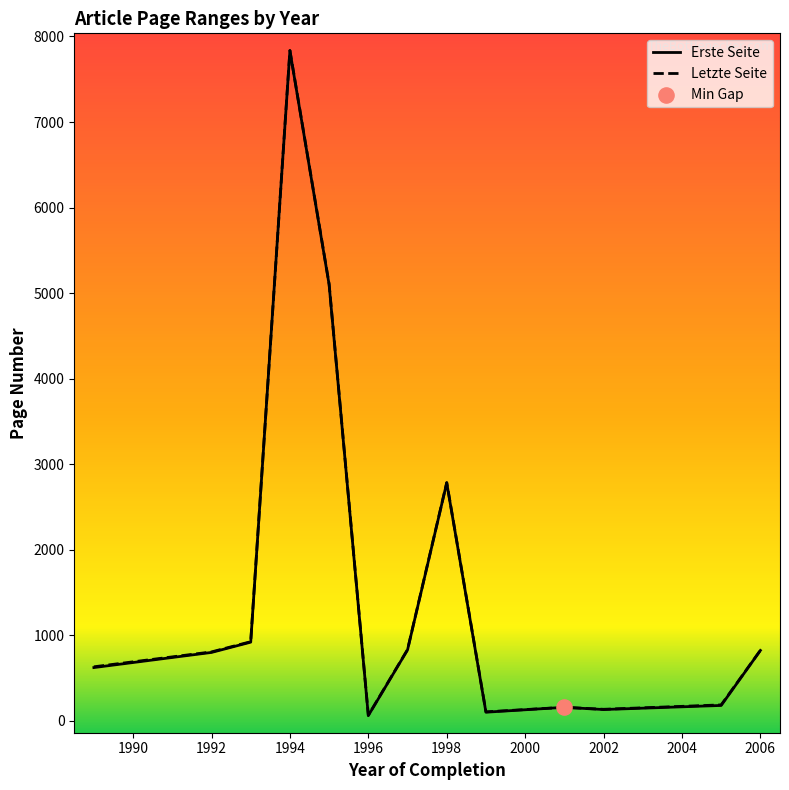

What are all the series names shown in the legend?

Erste Seite, Letzte Seite